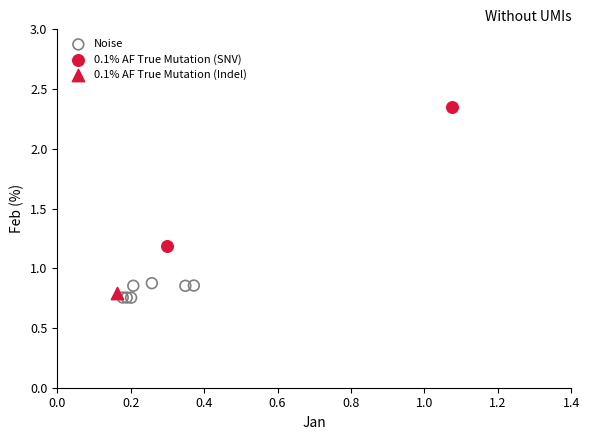

Which series contains the highest Y value?

0.1% AF True Mutation (SNV)